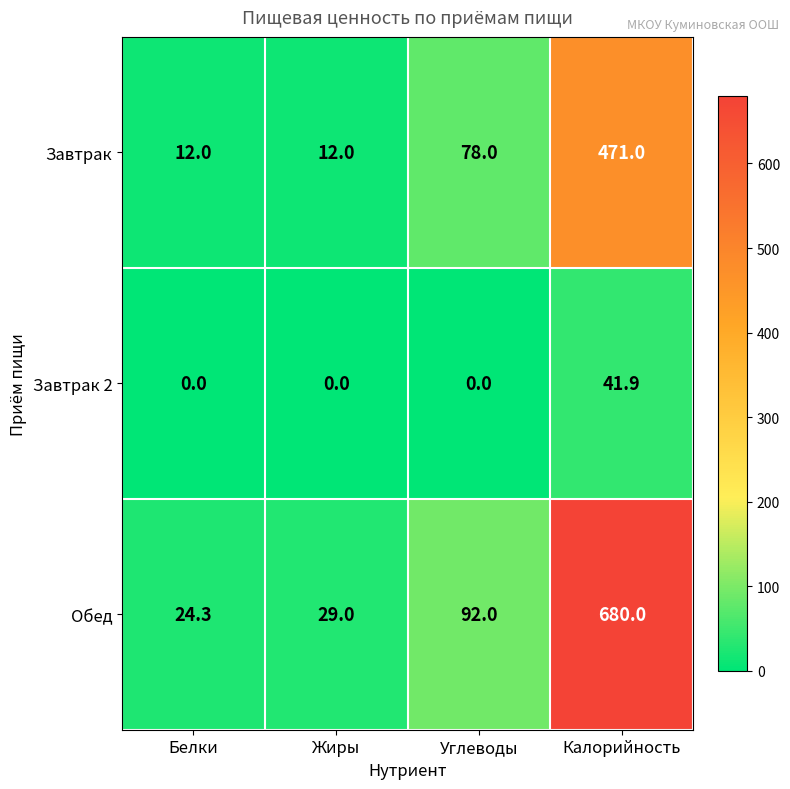

Between Белки and Жиры, which series saw the biggest shift?

Обед